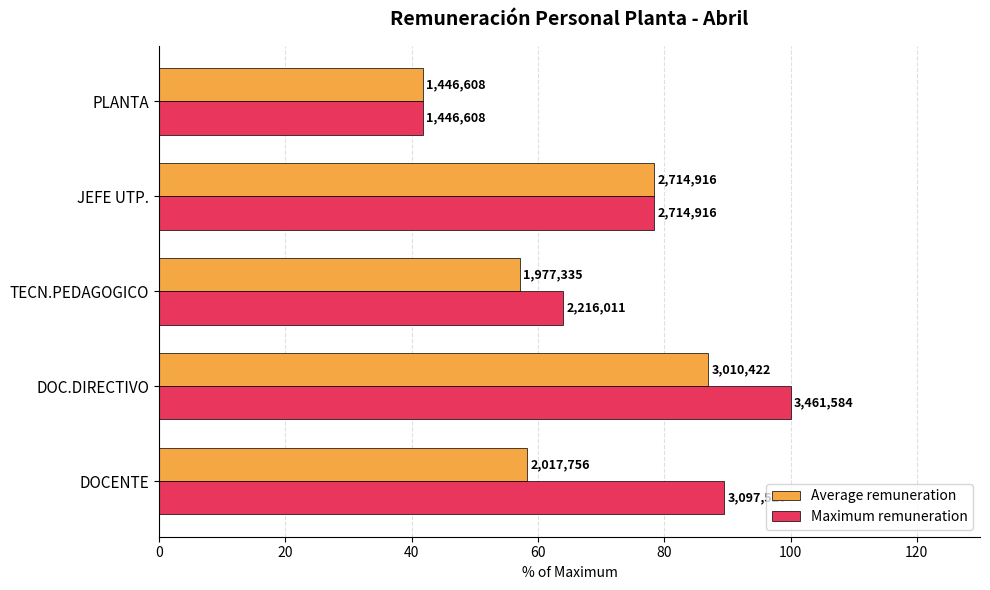

What are all the series names shown in the legend?

Average remuneration, Maximum remuneration